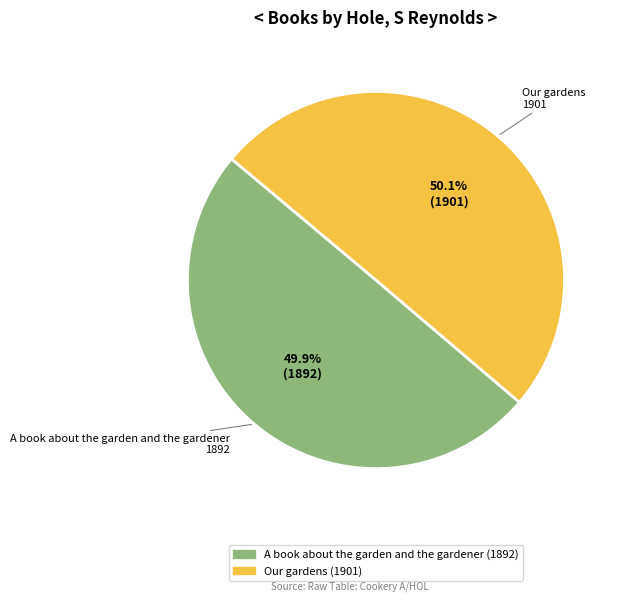

To the nearest percent, what percentage of the pie is A book about the garden and the gardener?

50%